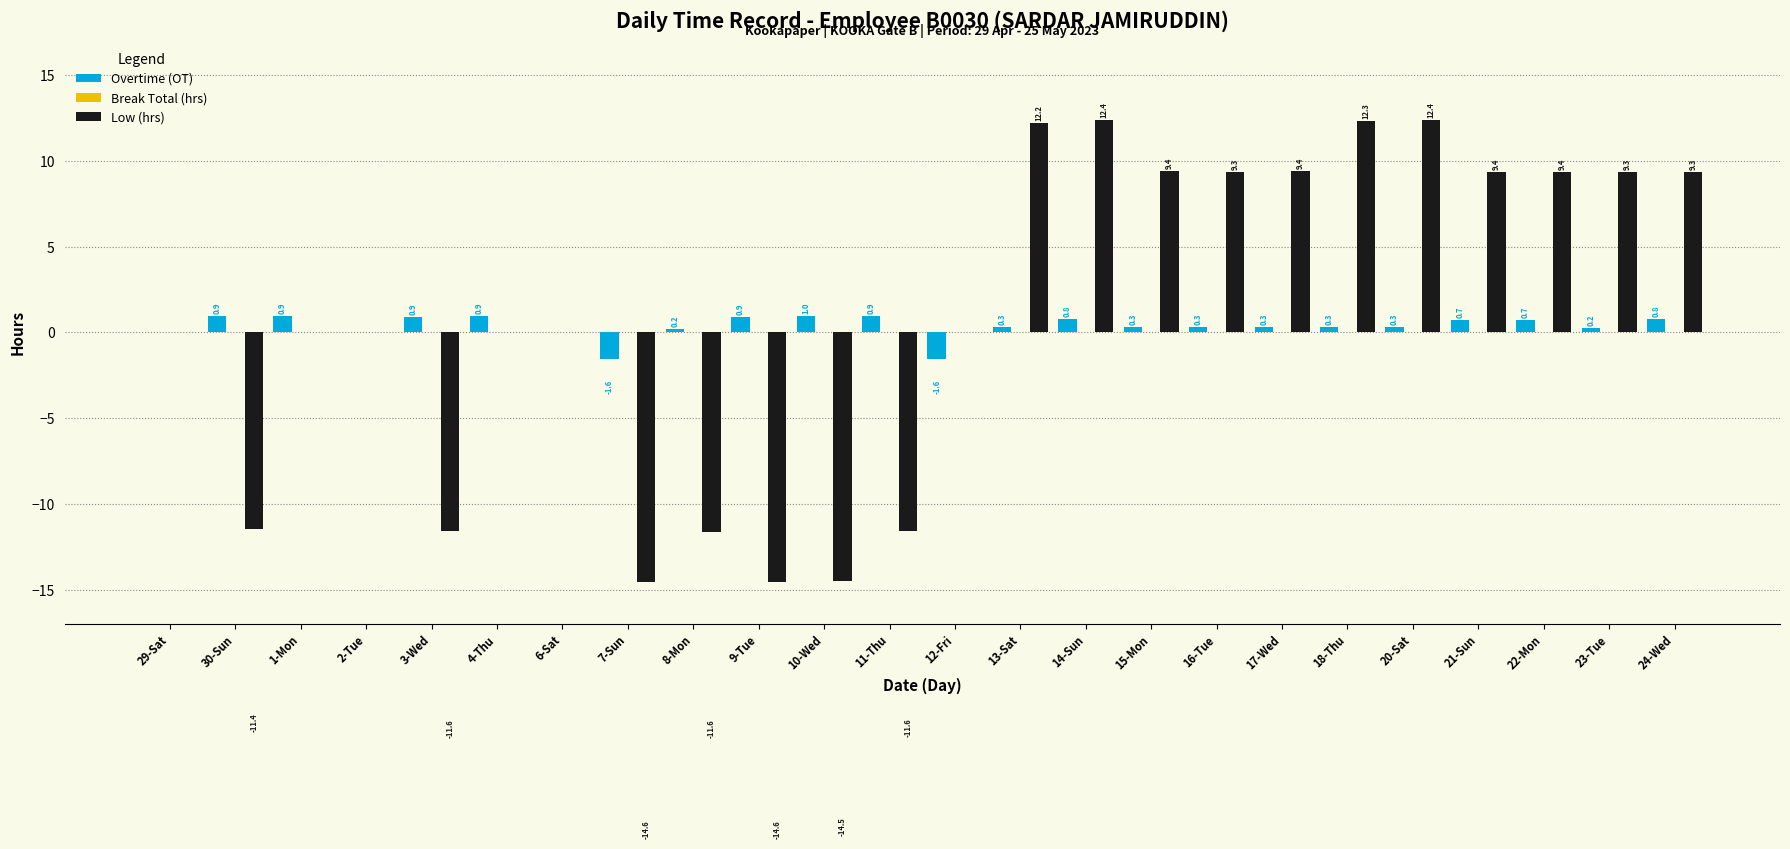

What is the sum of the Overtime (OT) values at 2-Tue and 20-Sat?

0.3